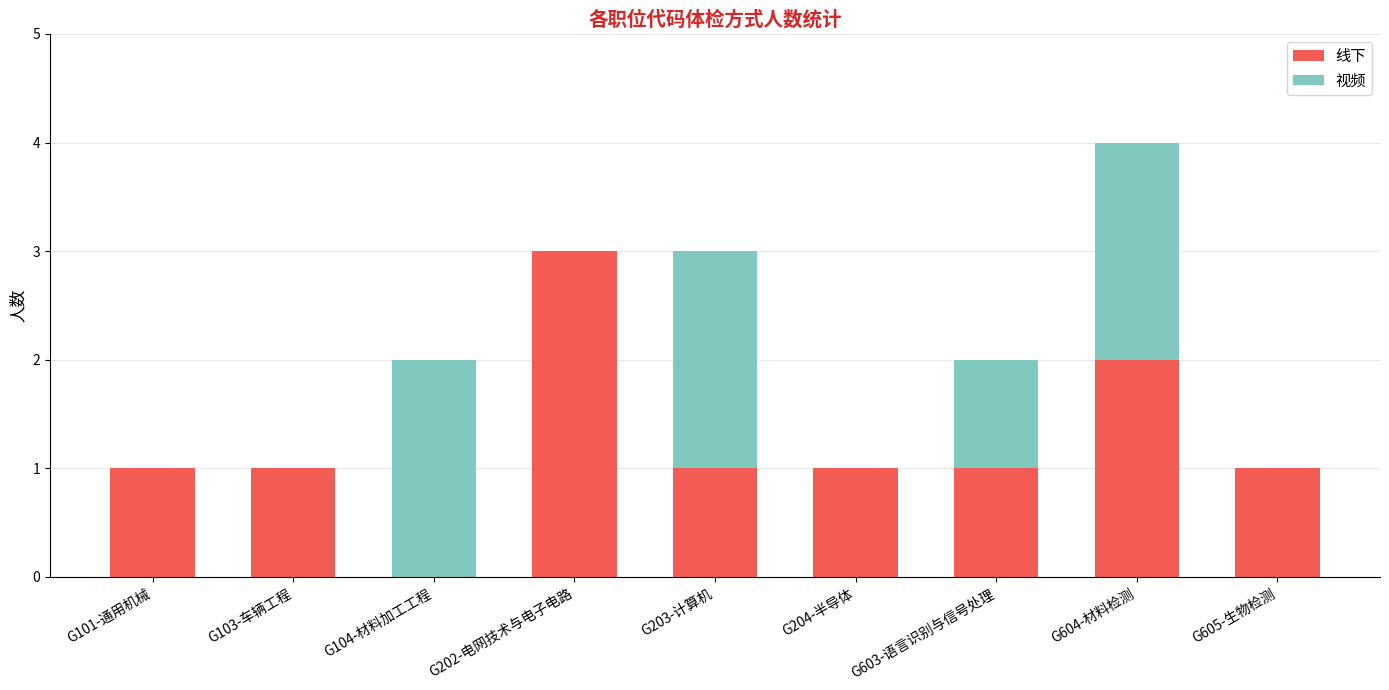

Is it true that 线下 equals 2 at G204-半导体?

False